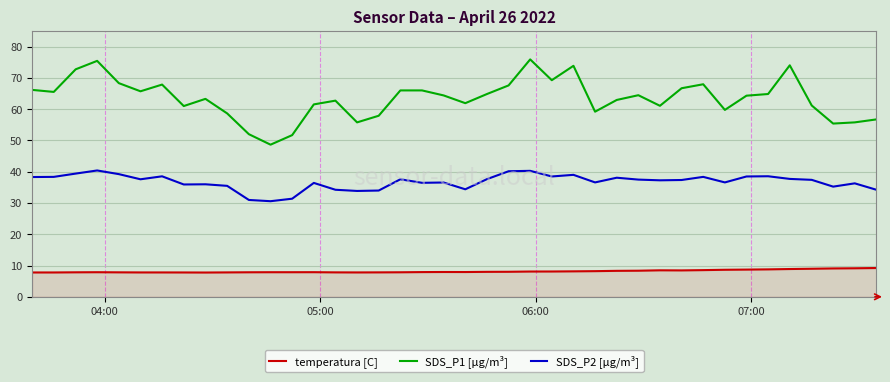

True or false: temperatura [C] and SDS_P1 [µg/m³] cross at least once.

False